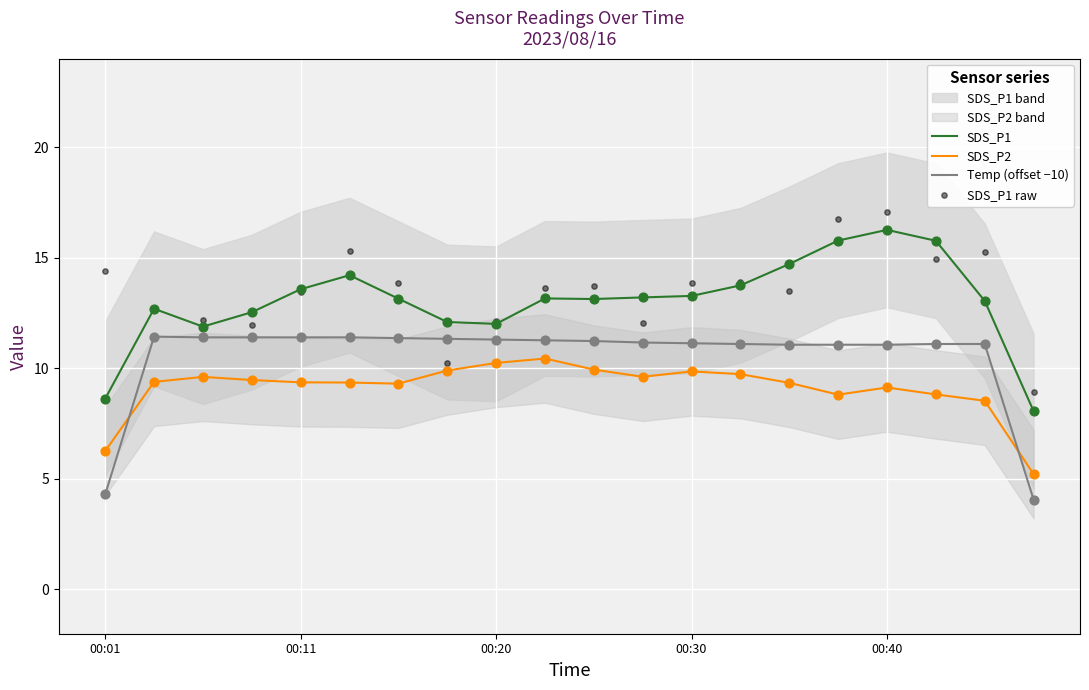

At how many categories does at least one series exceed 4?

20